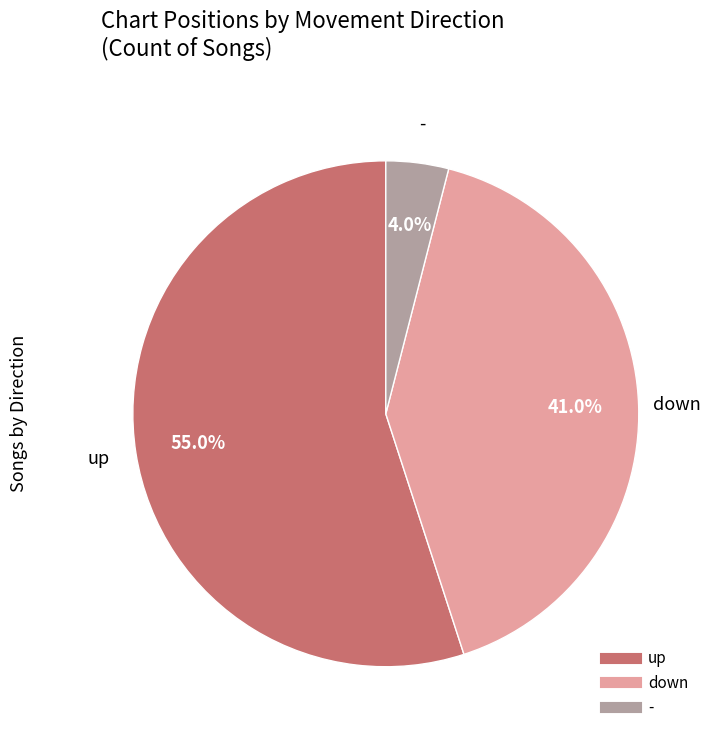

To the nearest percent, what is the combined percentage of - and down?

45%